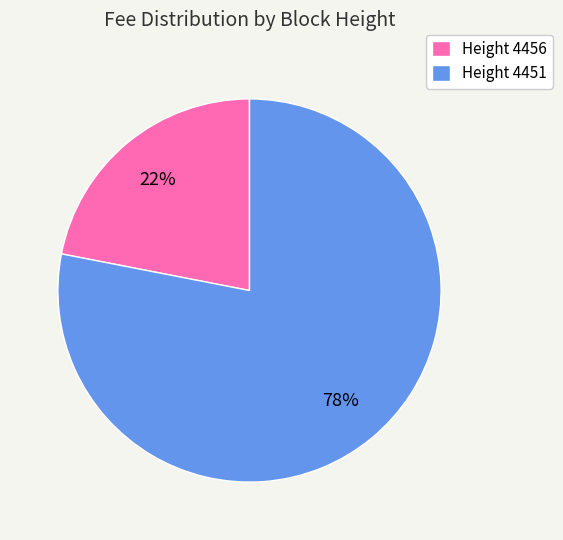

Between Height 4456 and Height 4451, which is larger?

Height 4451